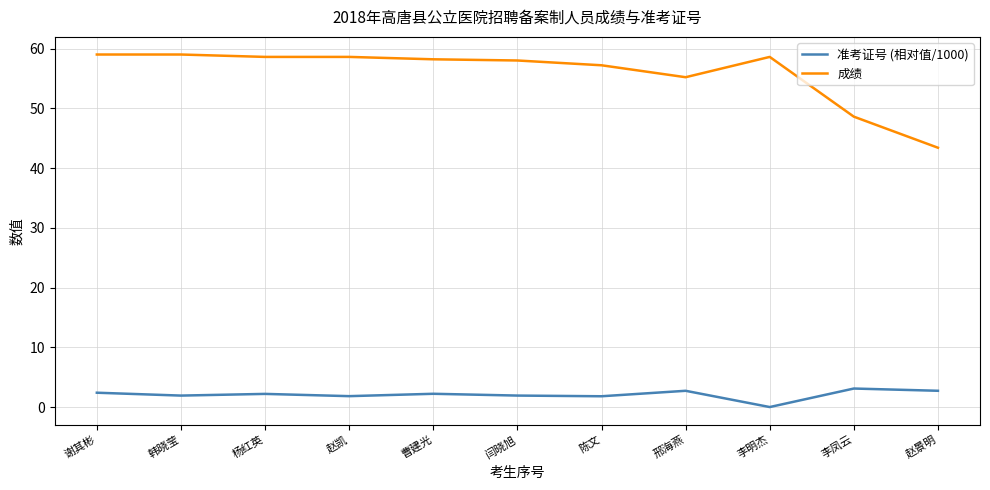

What value does the 成绩 series have at 赵景明?

43.4